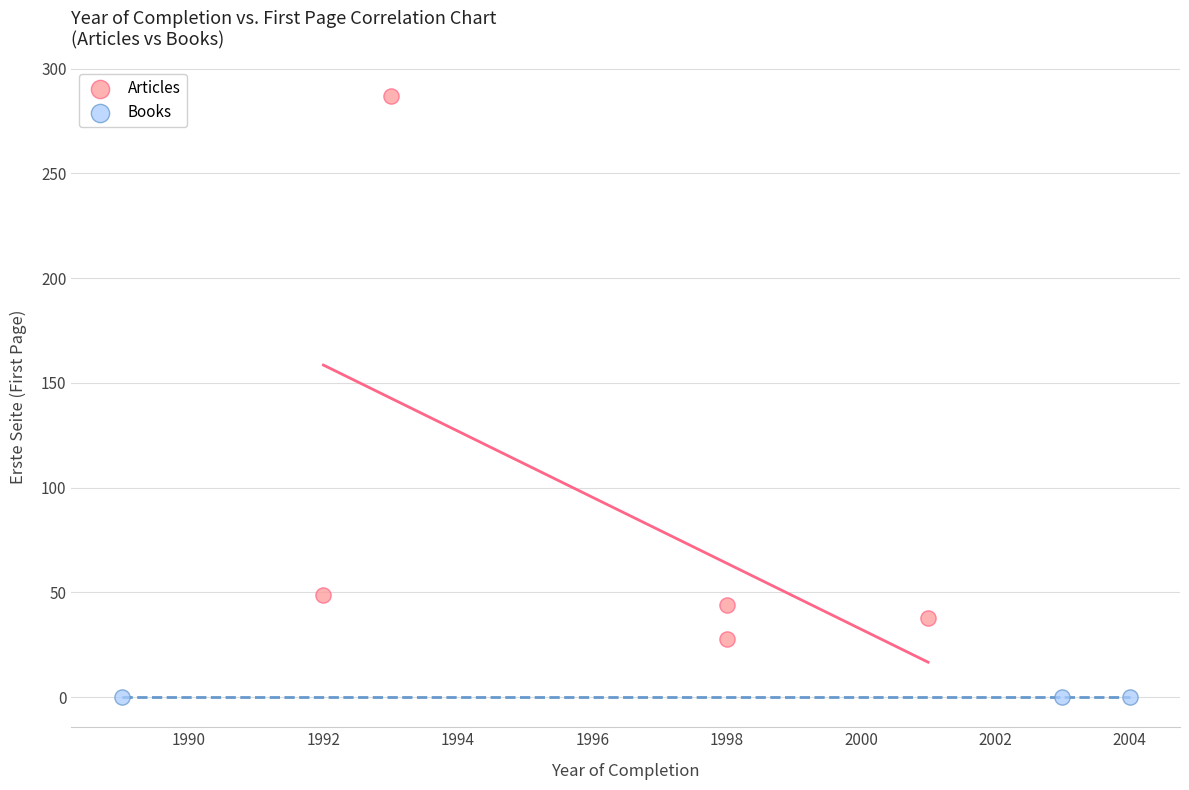

Which series contains the highest Y value?

Articles